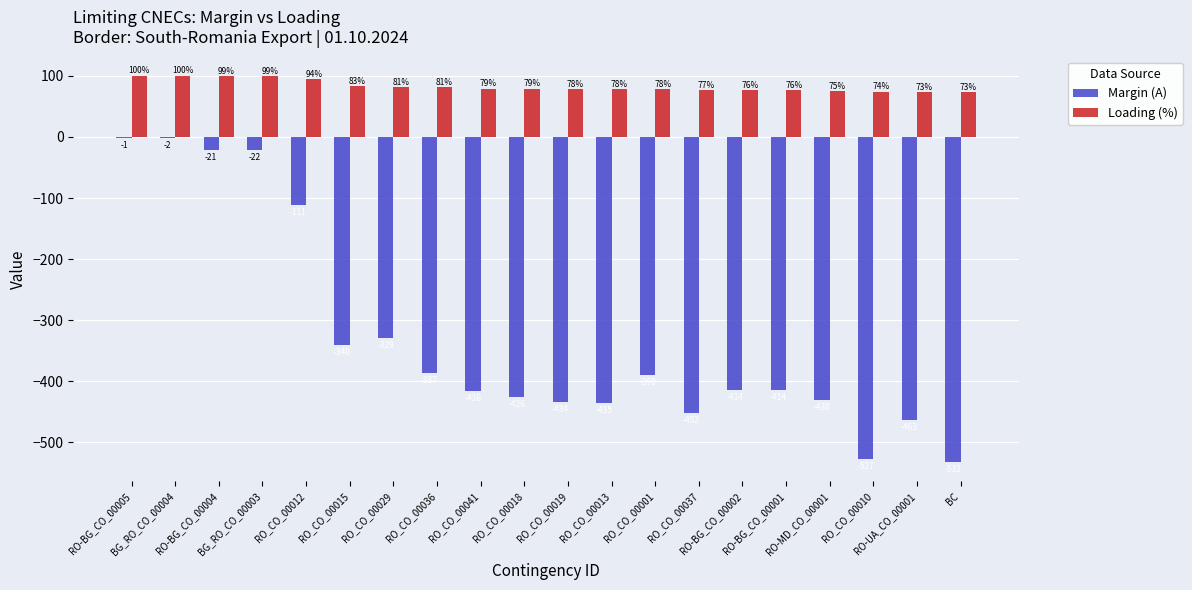

Which series has the largest total across all categories?

Loading (%)